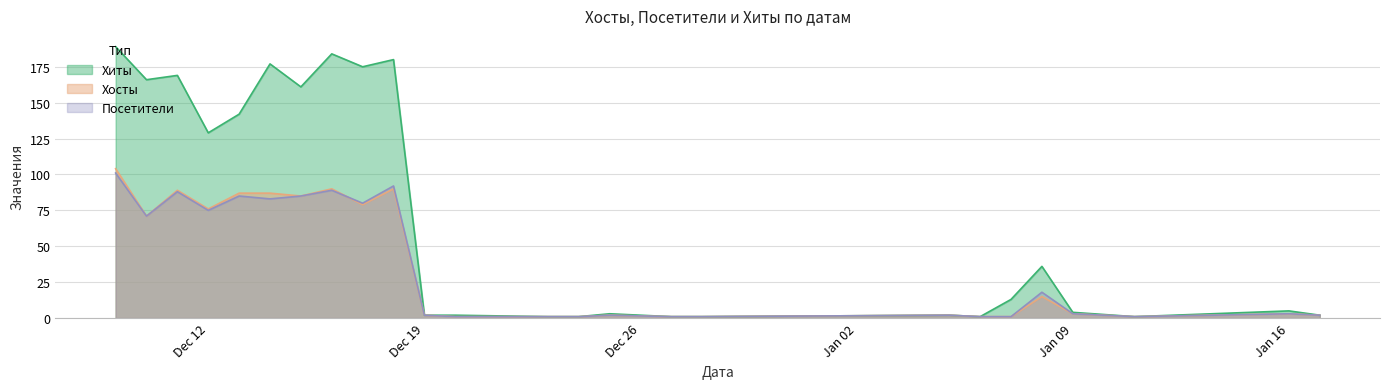

Which series has the widest spread of values?

Хиты